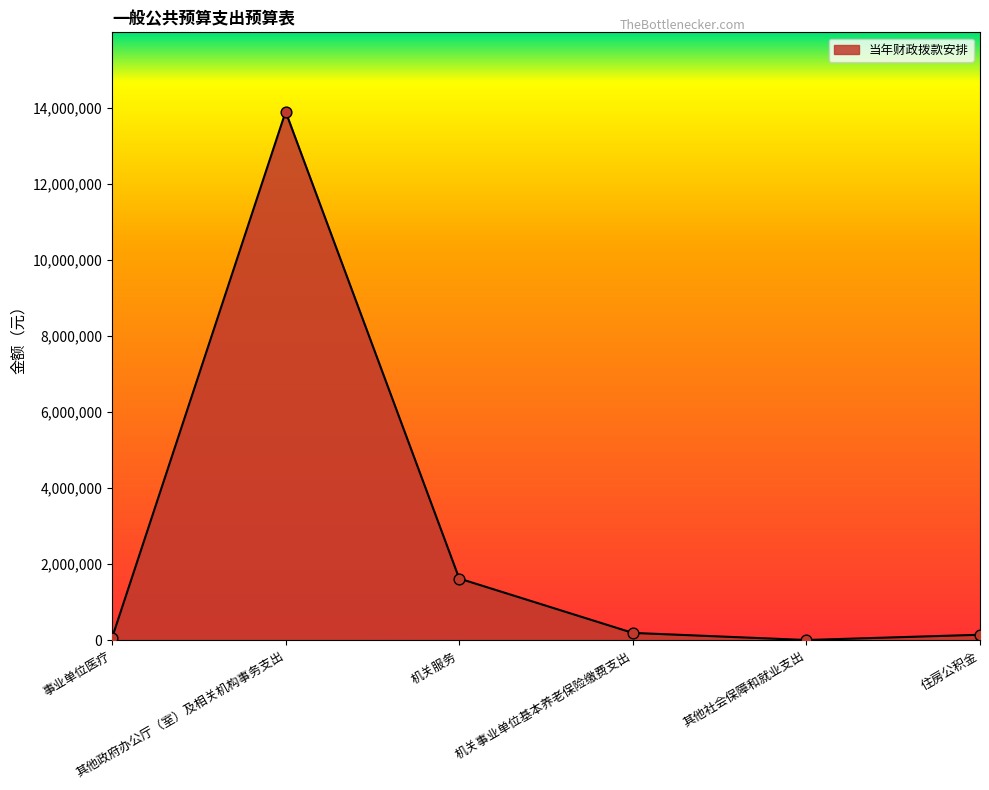

What is the change in value from 事业单位医疗 to 其他社会保障和就业支出?

-55151